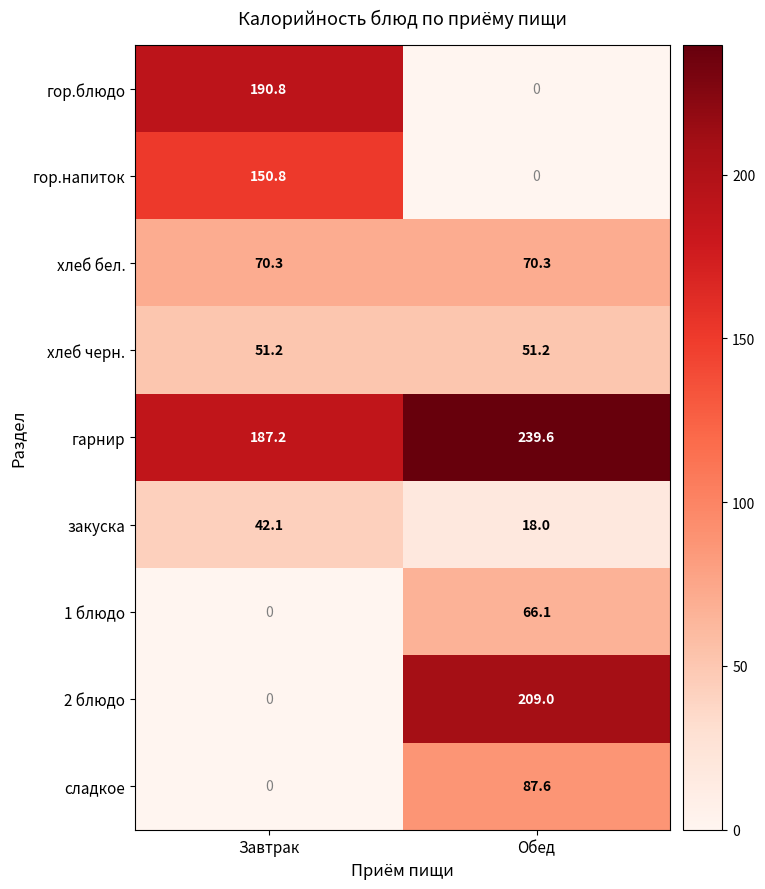

Rank the series by their maximum value, from lowest to highest.

закуска, хлеб черн., 1 блюдо, хлеб бел., сладкое, гор.напиток, гор.блюдо, 2 блюдо, гарнир